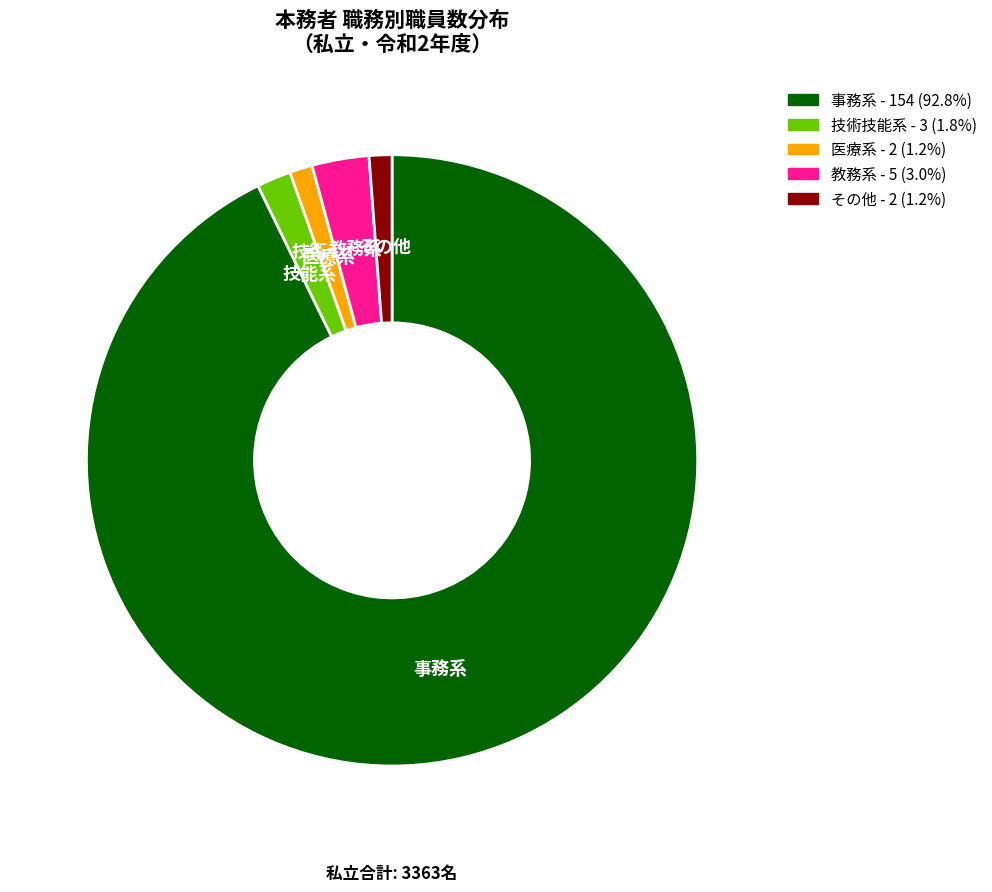

Is 医療系 the majority of the pie?

No